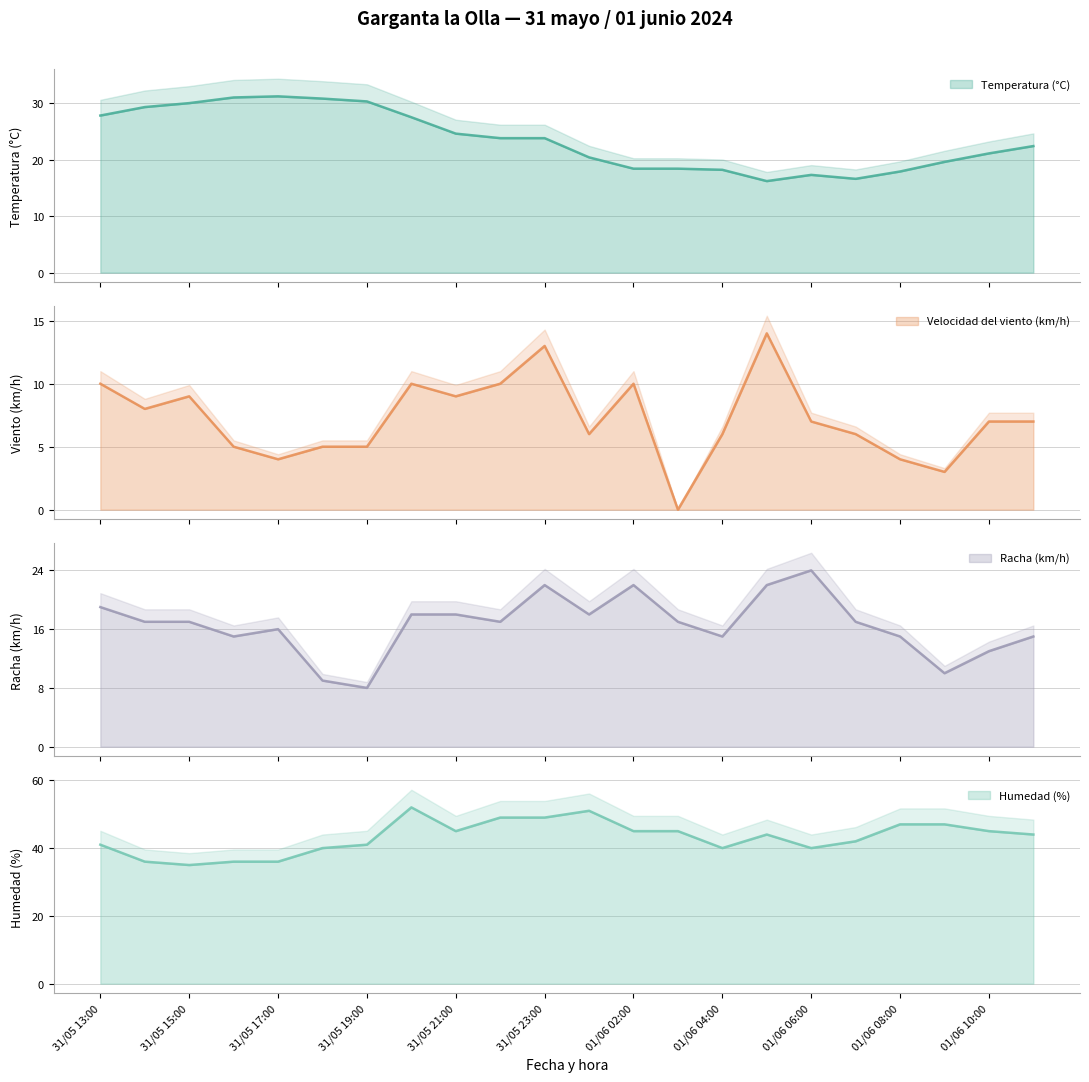

In Racha (km/h), how many points are lower than both neighbors (excluding endpoints)?

6